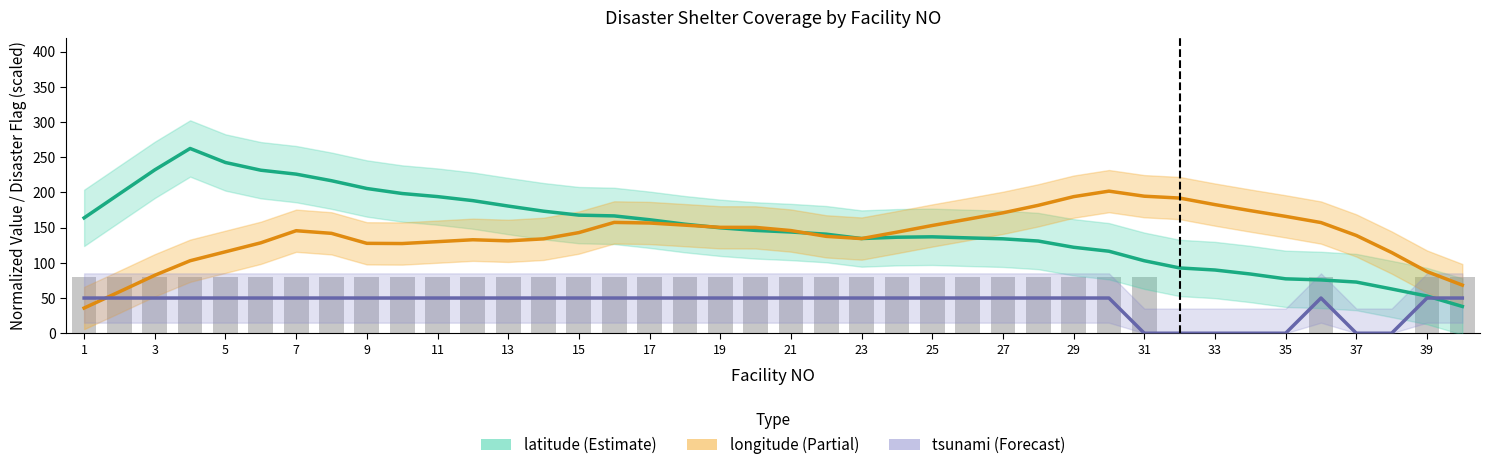

Does the chart contain any negative values?

No